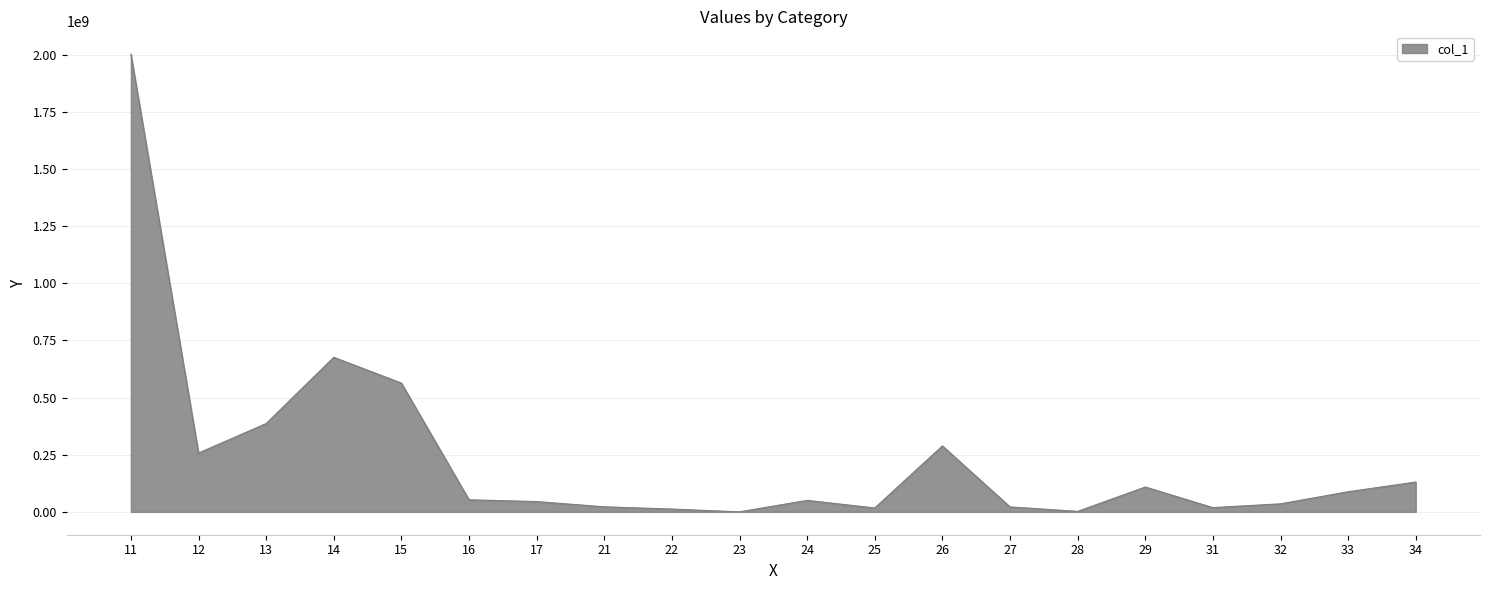

What is the difference between the maximum and minimum values?

2003026396.3